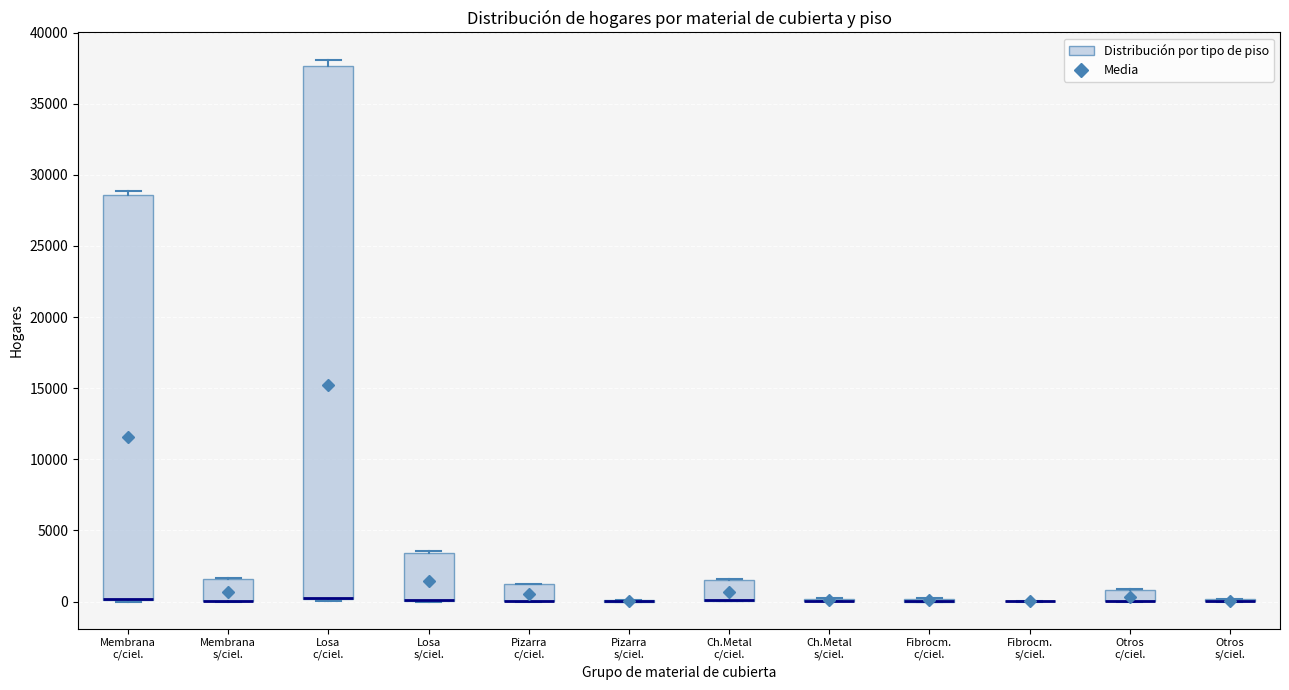

Where is the lower edge of the box for Pizarra c/ciel. on the y-axis? The values are not printed on the chart, so give them approximately, as read against the axis.

0